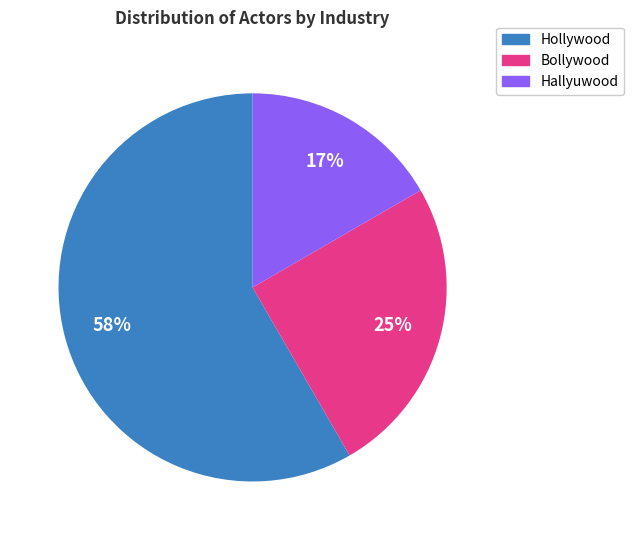

Which slice is the smallest?

Hallyuwood